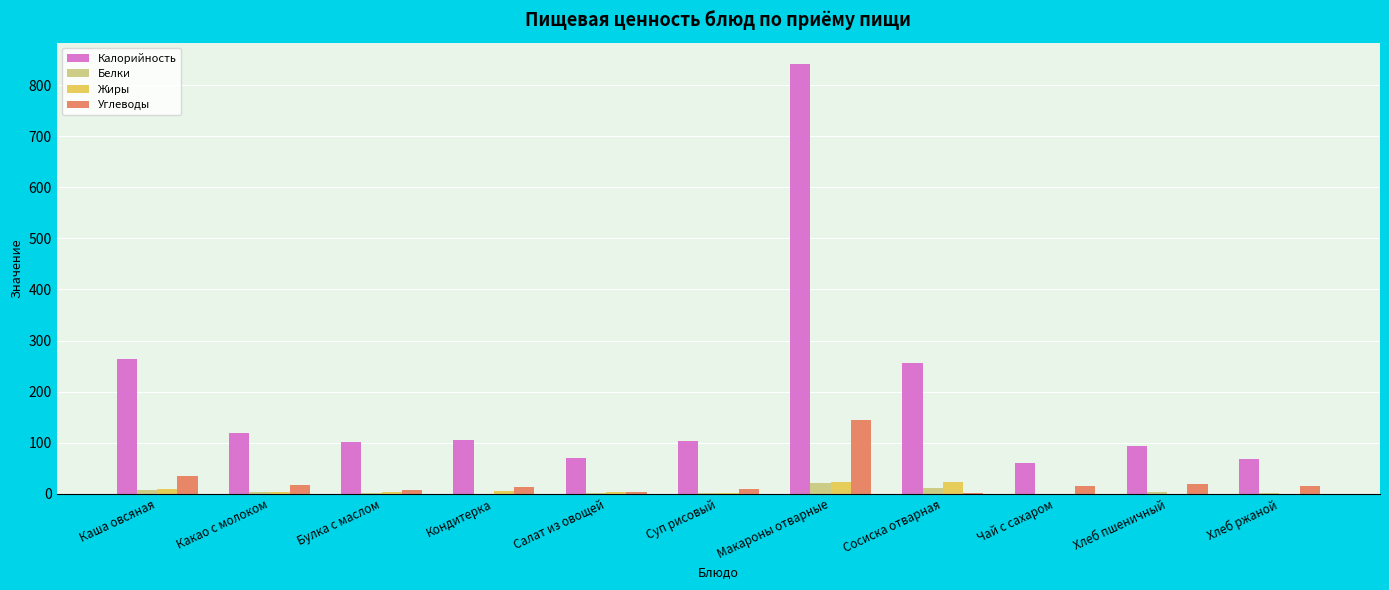

At which category is the sum across all series the highest?

Макароны отварные